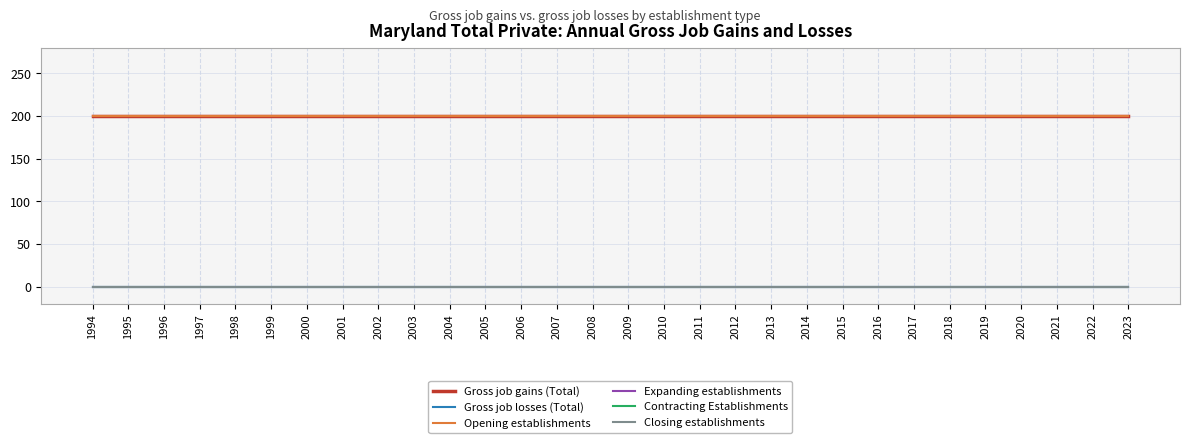

Reading left to right, extract all data points from this chart.

Gross job gains (Total): 200	200	200	200	200	200	200	200	200	200	200	200	200	200	200	200	200	200	200	200	200	200	200	200	200	200	200	200	200	200
Gross job losses (Total): 0	0	0	0	0	0	0	0	0	0	0	0	0	0	0	0	0	0	0	0	0	0	0	0	0	0	0	0	0	0
Opening establishments: 200	200	200	200	200	200	200	200	200	200	200	200	200	200	200	200	200	200	200	200	200	200	200	200	200	200	200	200	200	200
Expanding establishments: 0	0	0	0	0	0	0	0	0	0	0	0	0	0	0	0	0	0	0	0	0	0	0	0	0	0	0	0	0	0
Contracting Establishments: 0	0	0	0	0	0	0	0	0	0	0	0	0	0	0	0	0	0	0	0	0	0	0	0	0	0	0	0	0	0
Closing establishments: 0	0	0	0	0	0	0	0	0	0	0	0	0	0	0	0	0	0	0	0	0	0	0	0	0	0	0	0	0	0